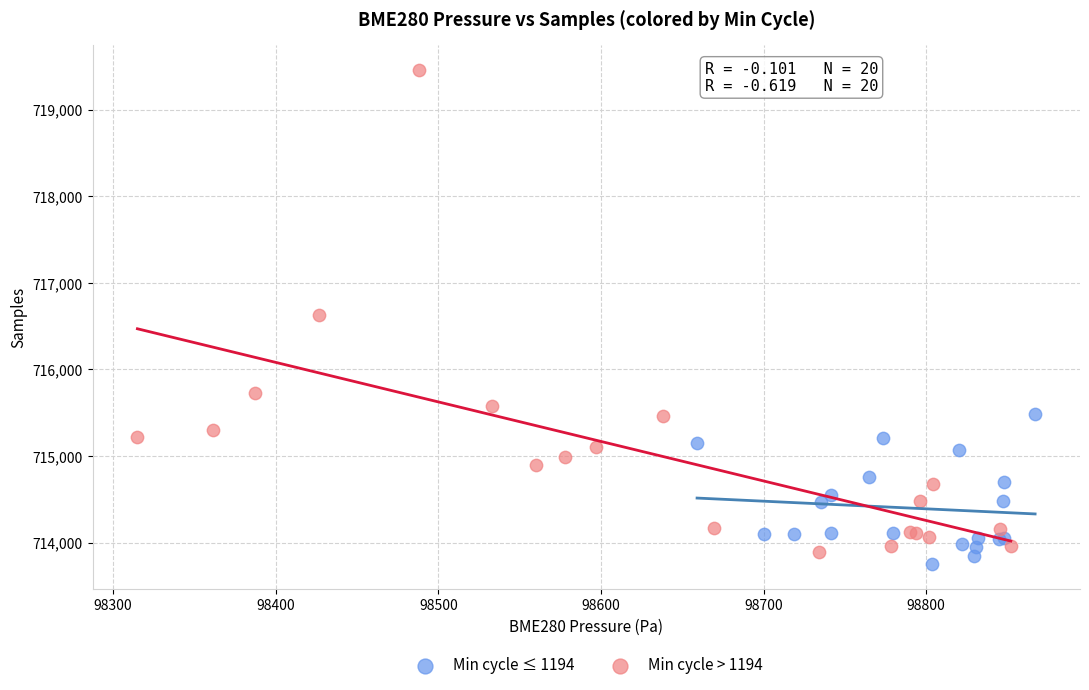

Which series reaches the maximum Y coordinate?

Min cycle > 1194